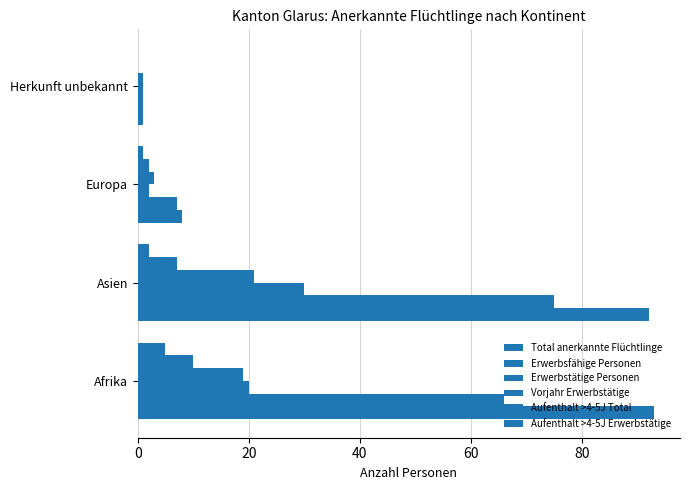

What is the value of the Vorjahr Erwerbstätige bar at the 3rd from the left?

3